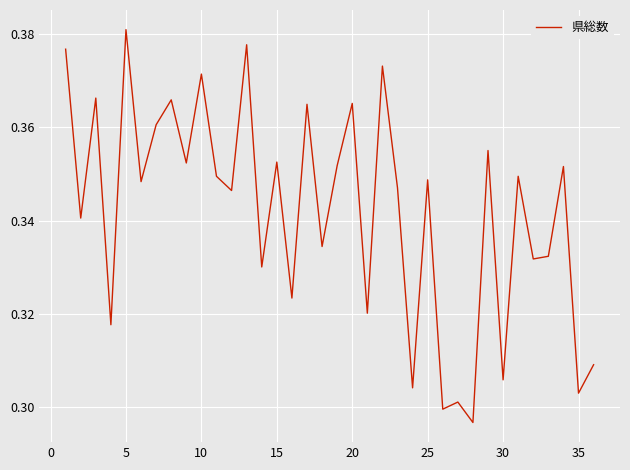

Is this an area chart (filled region under the line)?

No